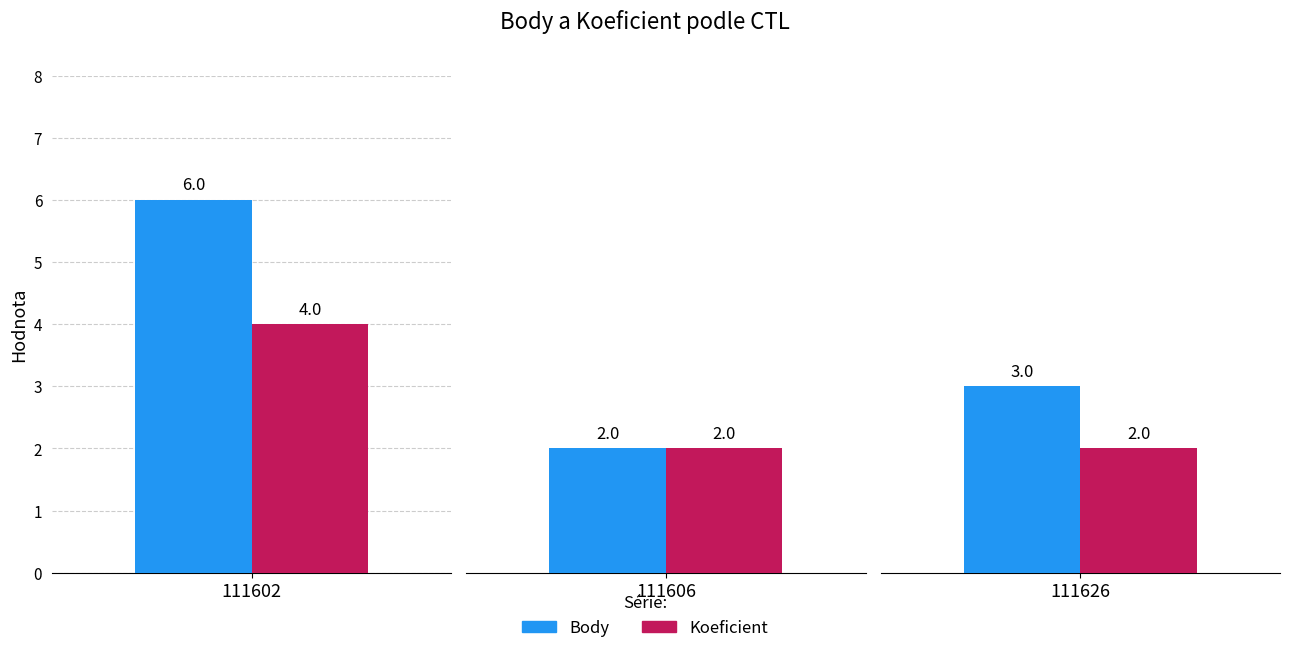

What is the sum of the Body values at 111606 and 111602?

8